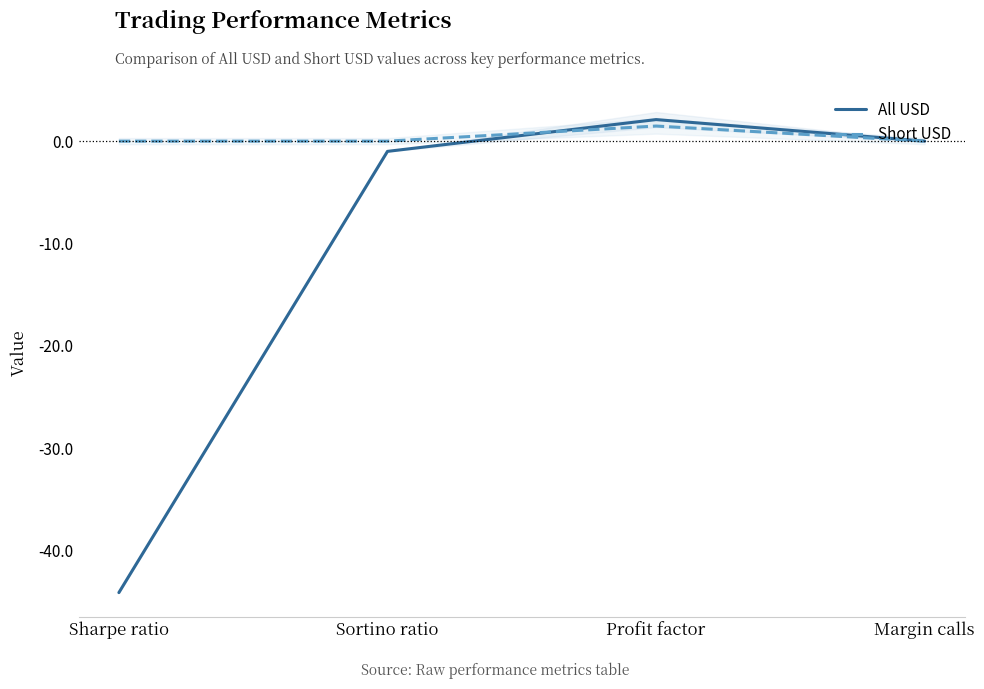

Between Profit factor and Sortino ratio, which is larger?

Profit factor